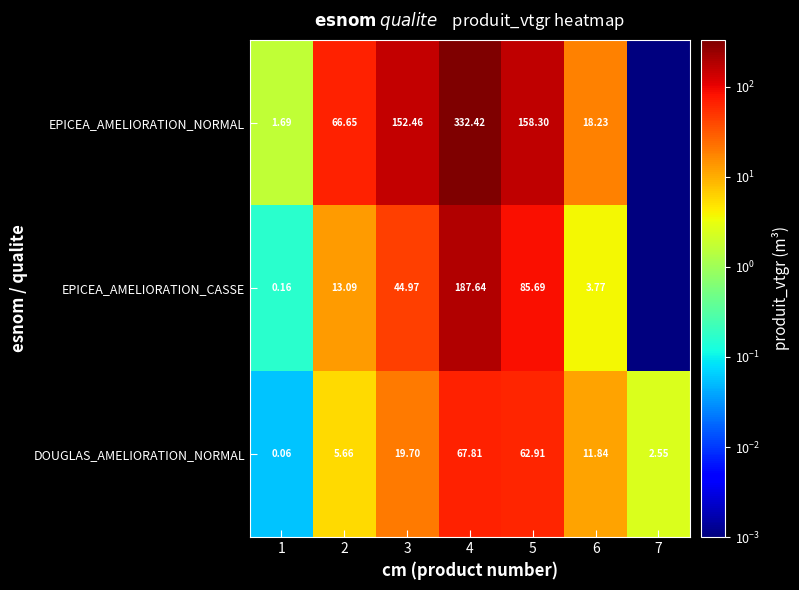

Which has a higher value, 6 or 4?

4